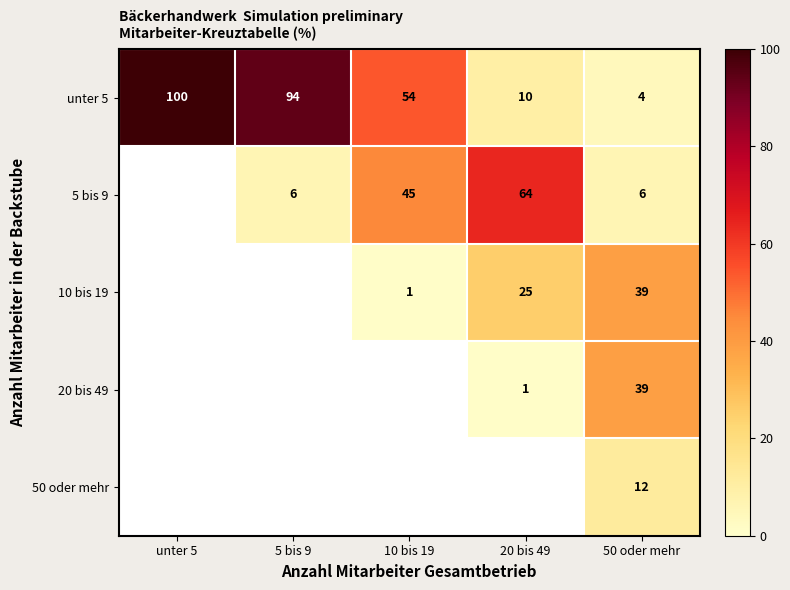

True or false: unter 5 has a value of 164.5 at unter 5.

False